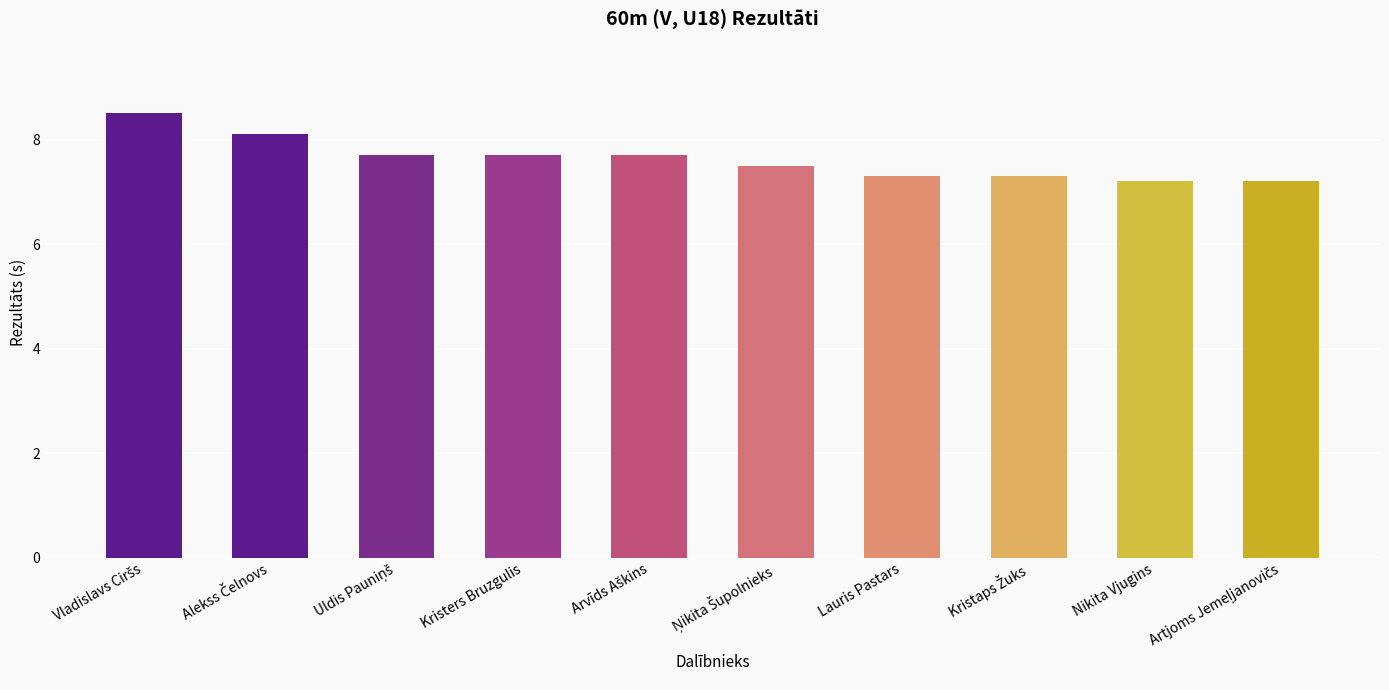

What is the minimum value shown in the chart?

7.2